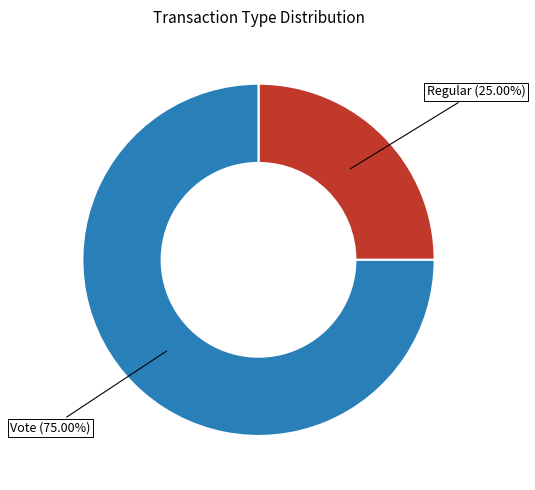

Rank the categories by value from lowest to highest.

Regular, Vote